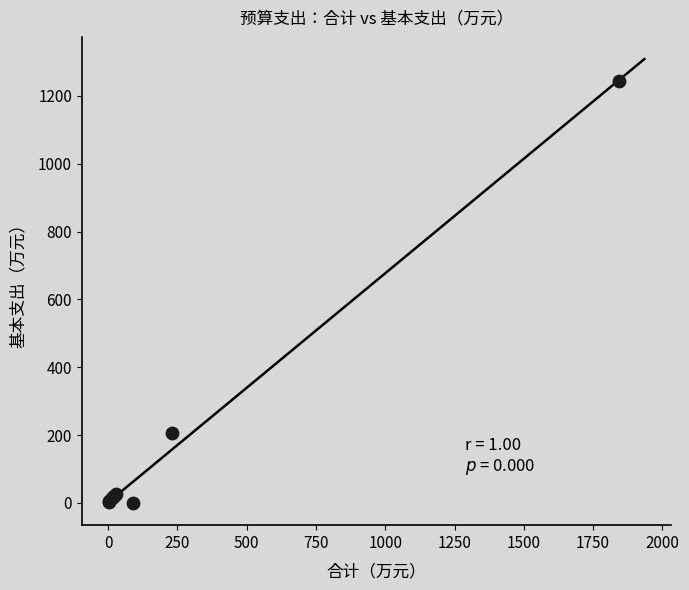

What Y value in the scatter plot is closest to 621?

207.3